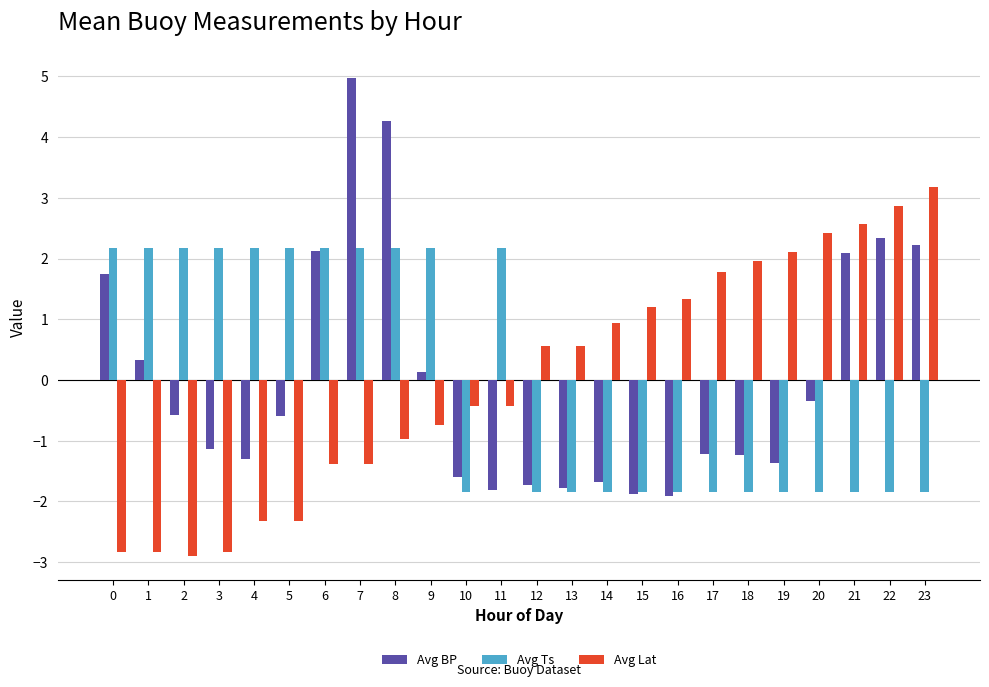

How many values in the Avg Lat series exceed 0?

12